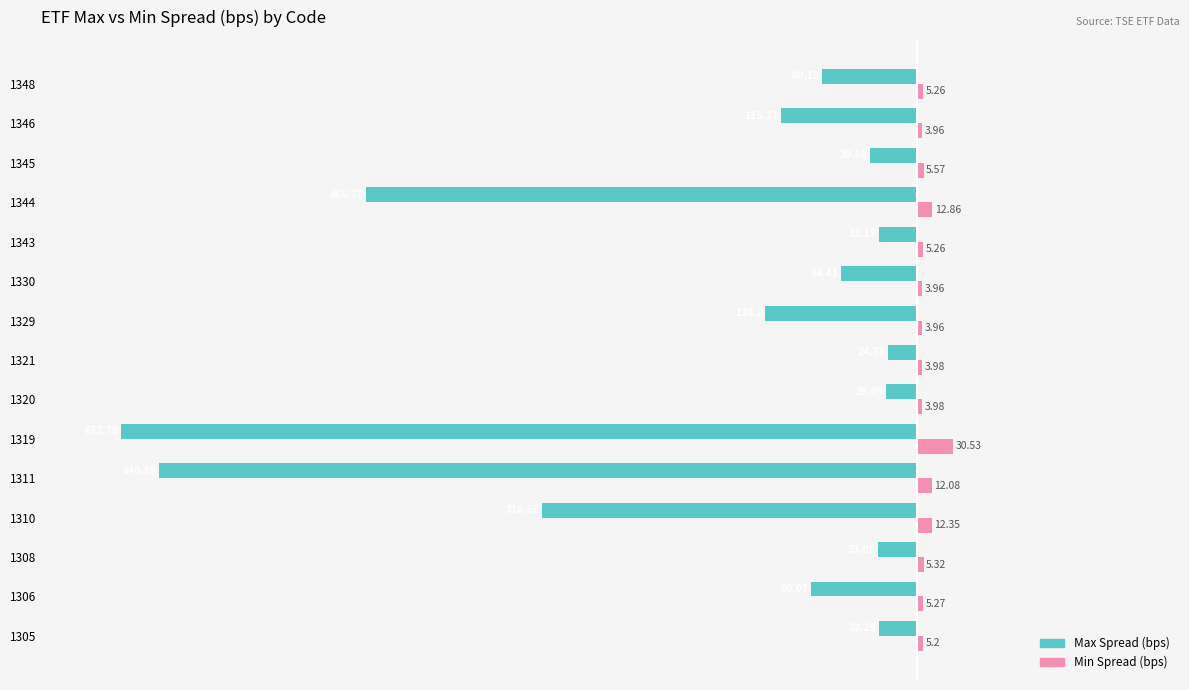

Which series has the largest range (max minus min)?

Max Spread (bps)